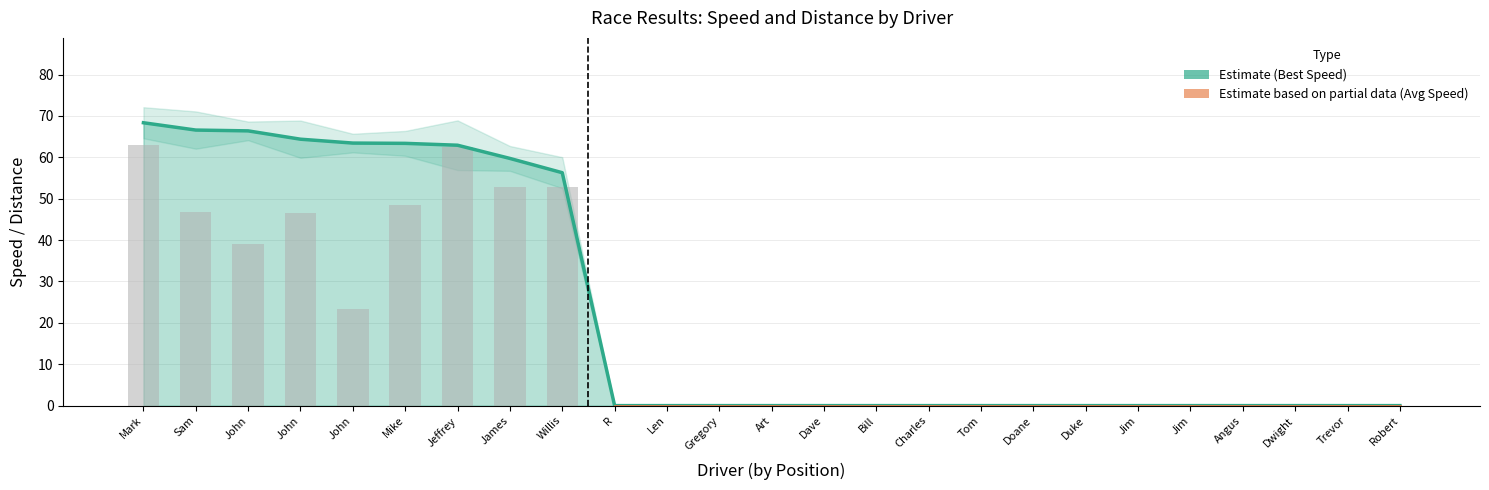

What is the difference between the values at Mark and Art?

63.0